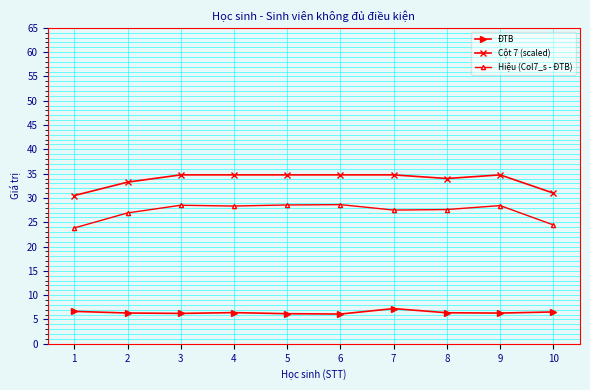

The Cột 7 (scaled) series shows 40.4 at 10. True or false?

False